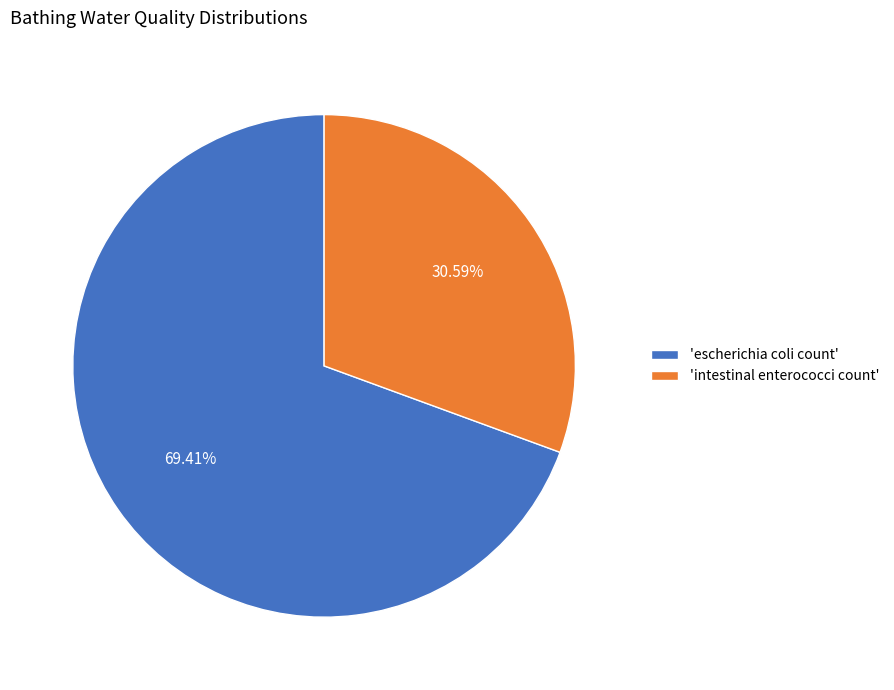

Between 'intestinal enterococci count' and 'escherichia coli count', which is larger?

'escherichia coli count'